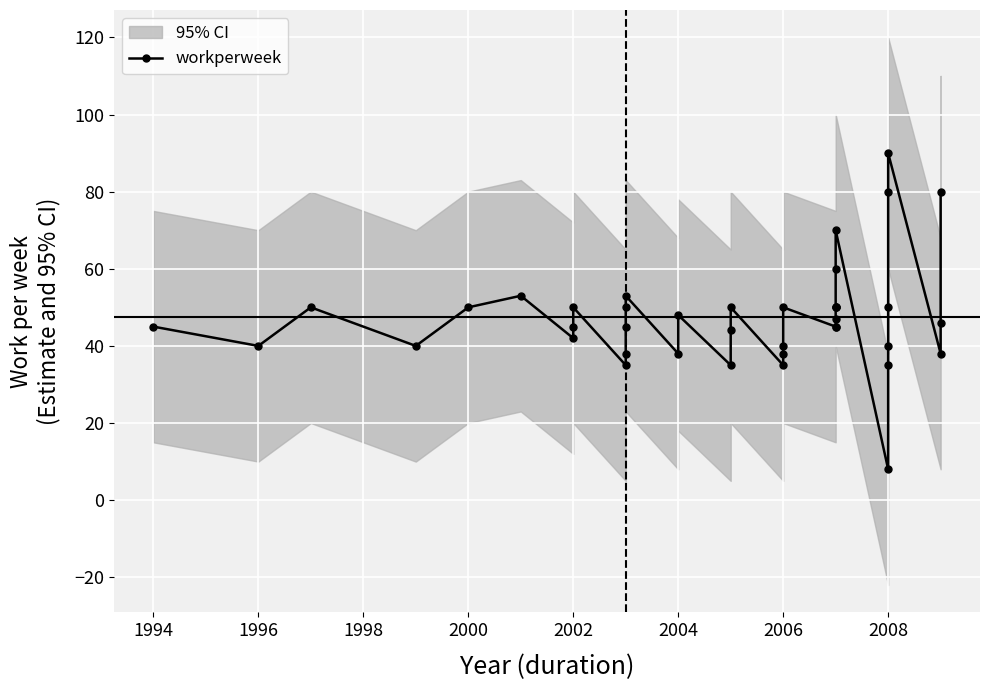

What is the sum of all values?

1898